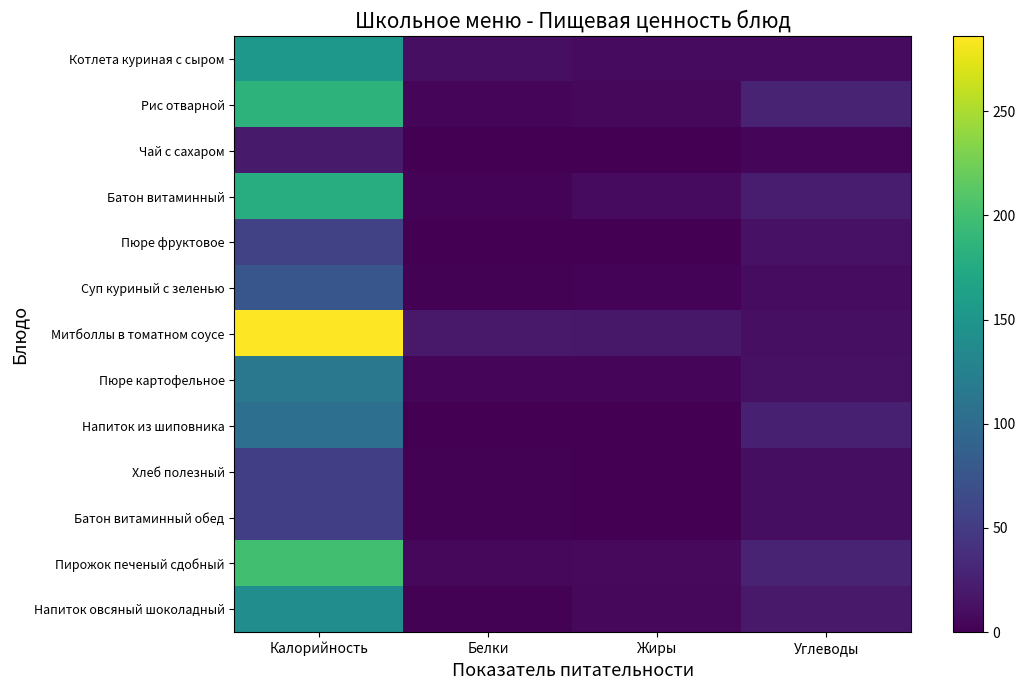

At Белки, list the series in order from largest to smallest.

Митболлы в томатном соусе, Котлета куриная с сыром, Пирожок печеный сдобный, Рис отварной, Пюре картофельное, Батон витаминный, Напиток овсяный шоколадный, Суп куриный с зеленью, Хлеб полезный, Батон витаминный обед, Напиток из шиповника, Чай с сахаром, Пюре фруктовое